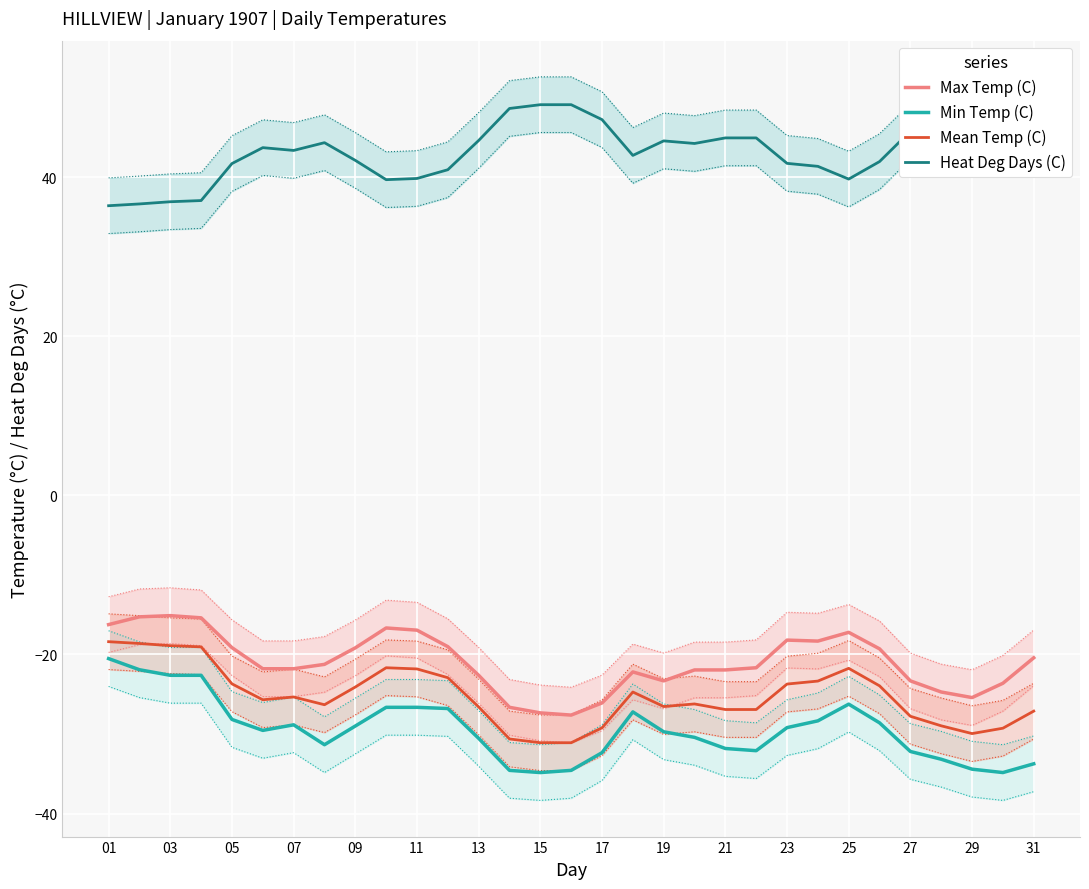

True or false: Mean Temp (C) and Min Temp (C) intersect in this chart.

False